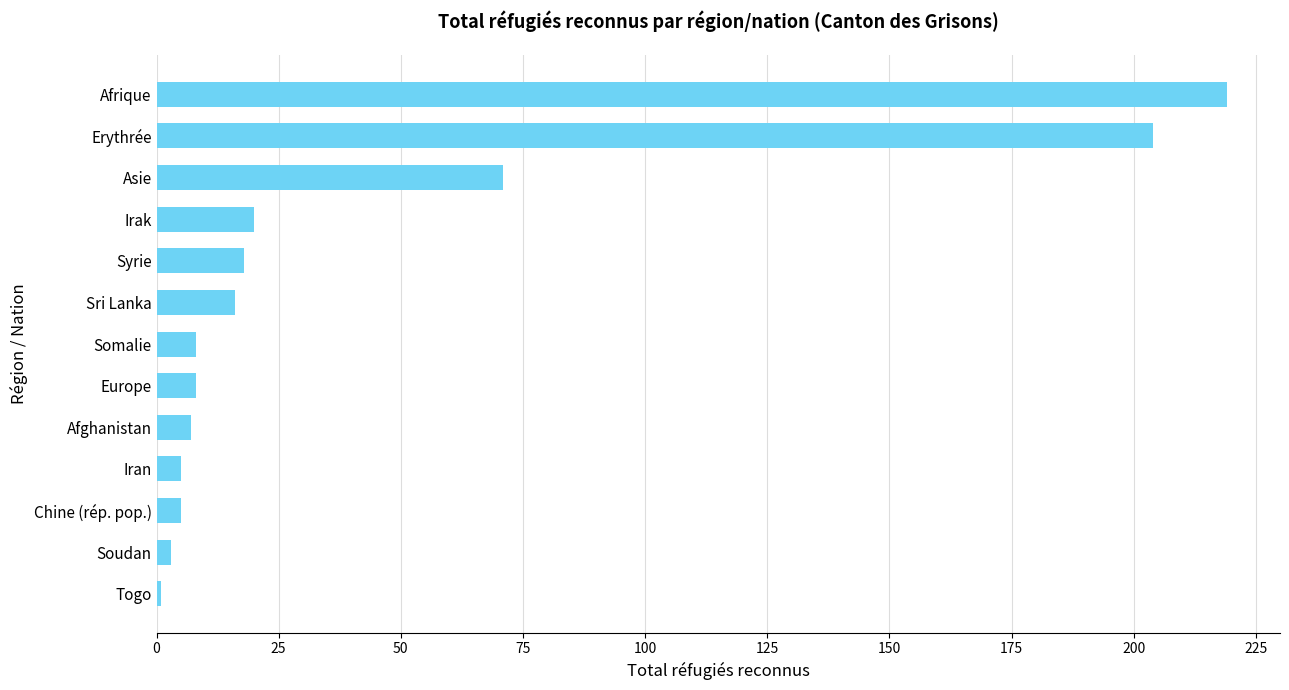

What is the maximum value shown in the chart?

219